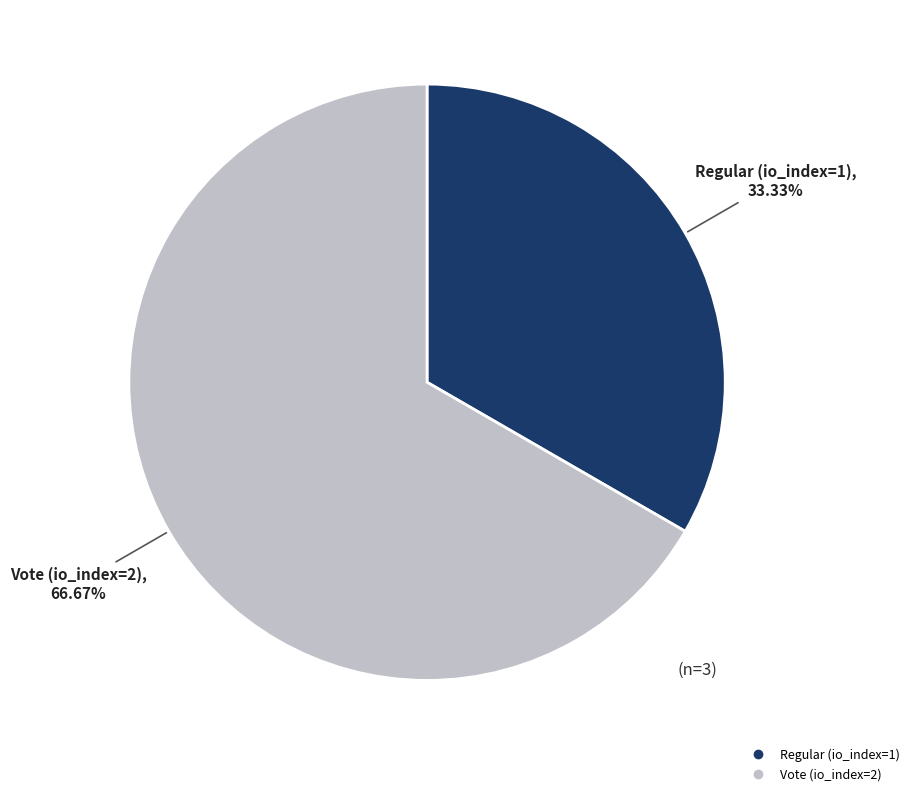

Which slice is the largest?

Vote (io_index=2)